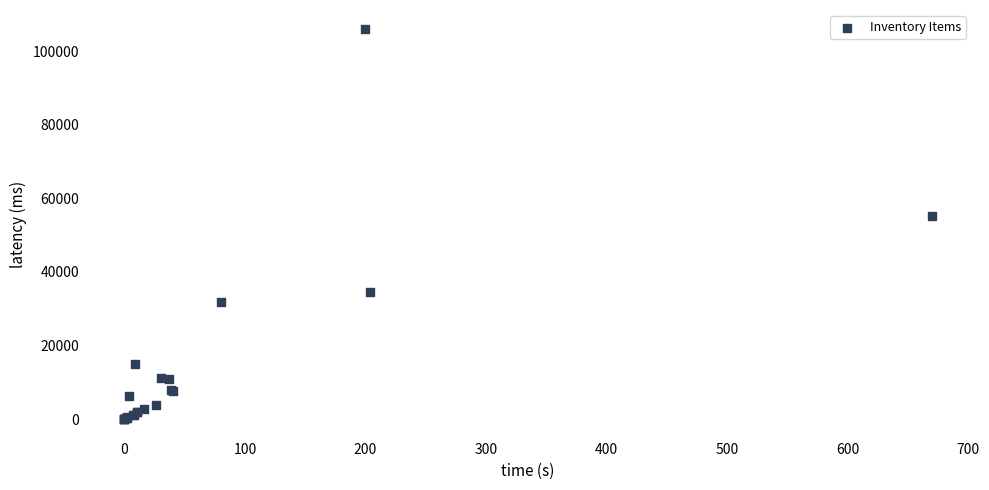

What Y value in the scatter plot is closest to 52958?

55318.3